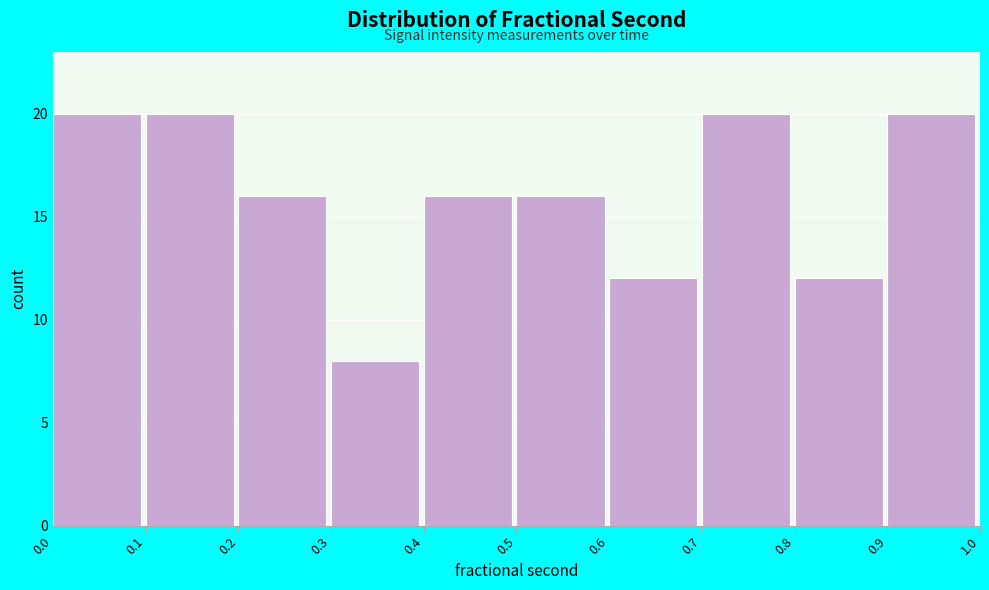

What is the height of the bar covering 0.5 to 0.6 on the x-axis? The values are not printed on the chart, so give them approximately, as read against the axis.

16